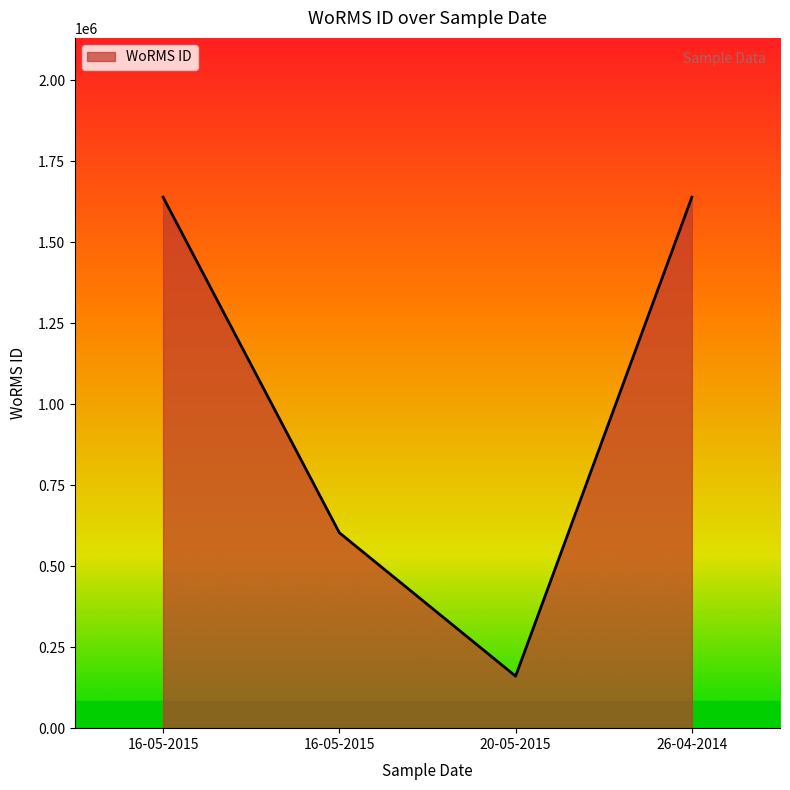

How many lines are shown in the chart?

1